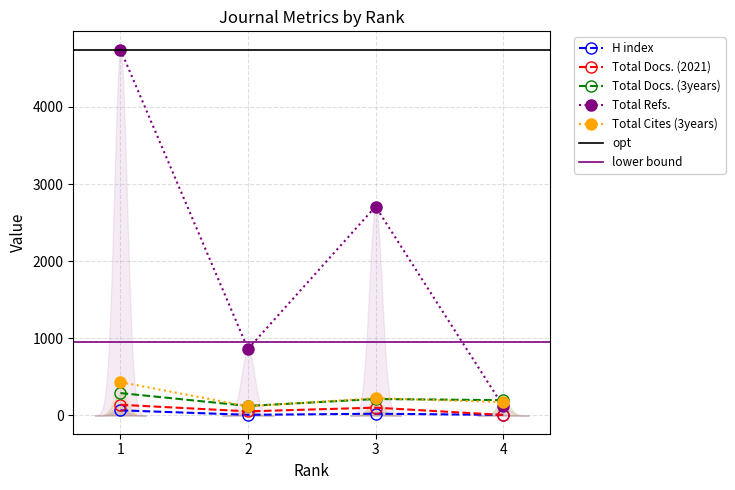

Is this an area chart (filled region under the line)?

No